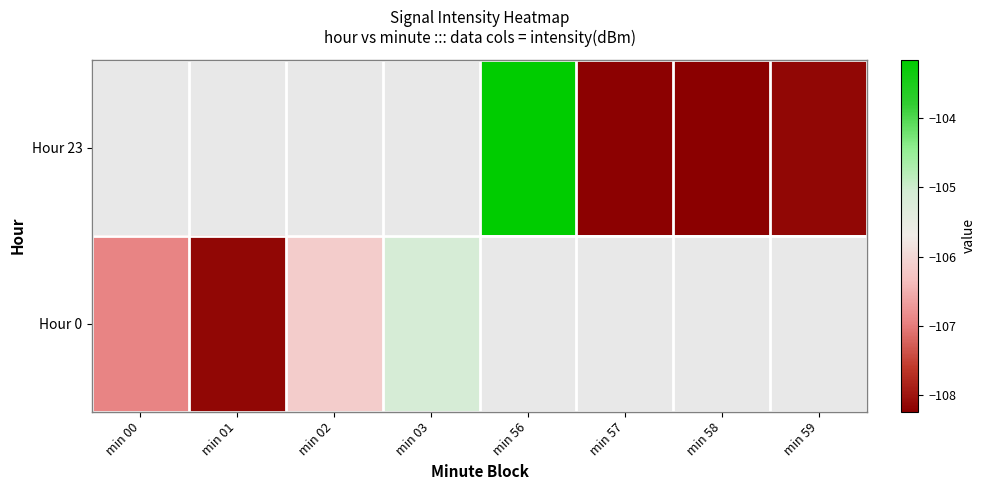

Rank the series by their average value, from highest to lowest.

Hour 23, Hour 0